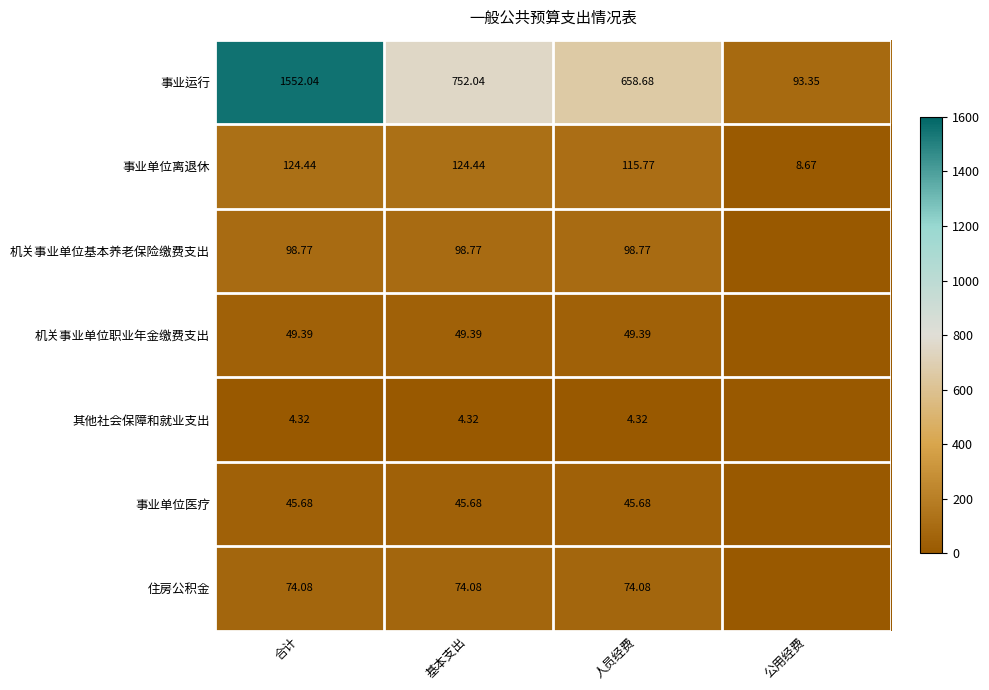

Between 公用经费 and 合计, which is larger?

合计